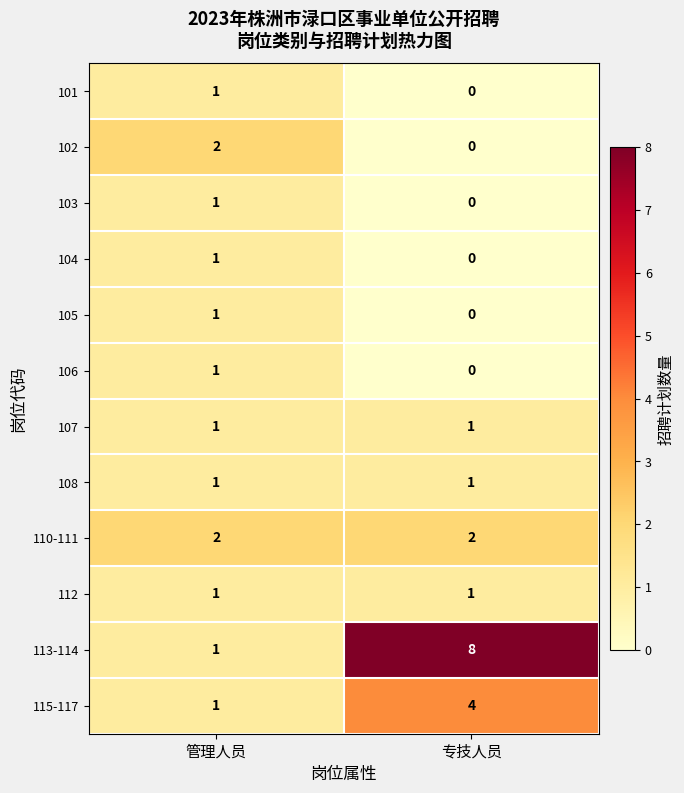

Which series has the largest total across all categories?

113-114